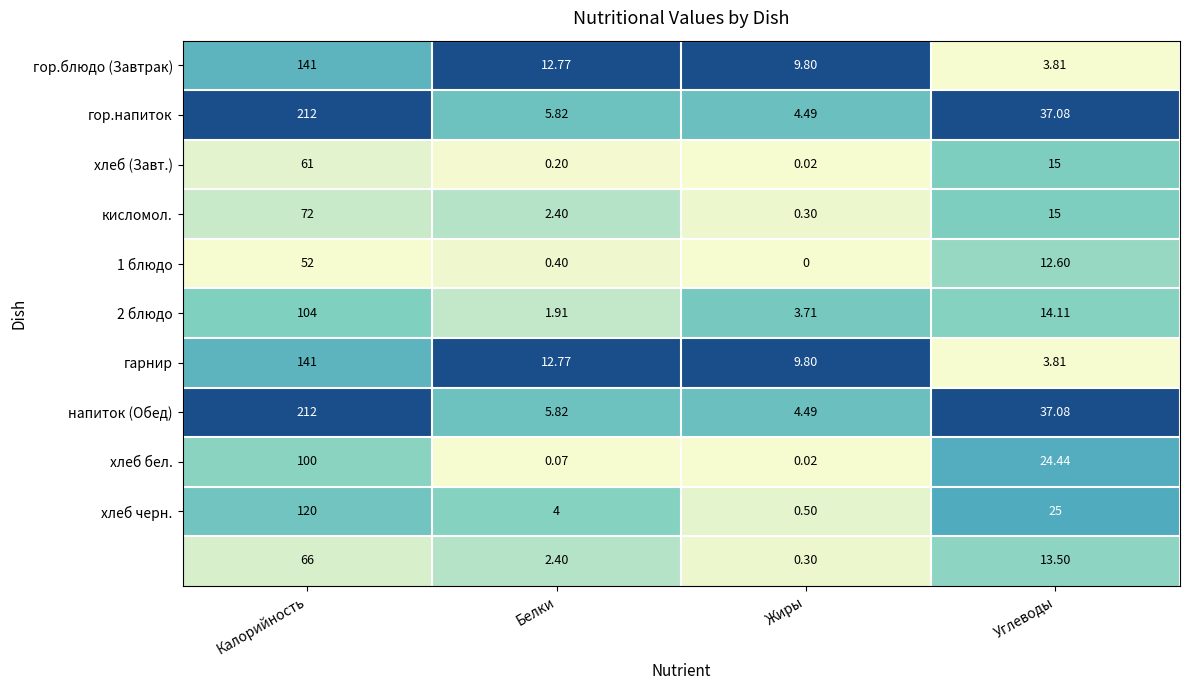

At which category is the sum across all series the highest?

Калорийность